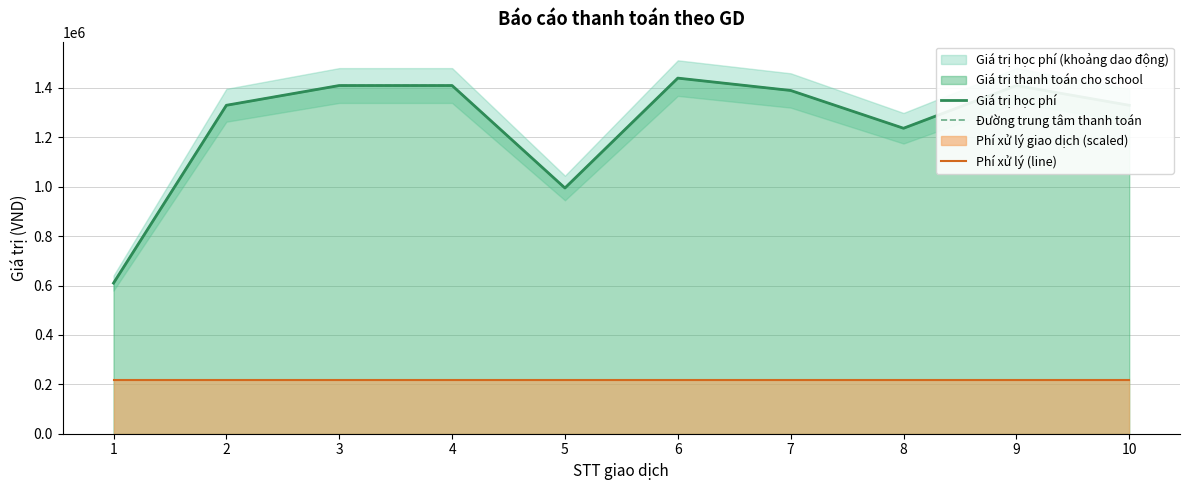

What is the approximate value of Phí xử lý (line) at 2?

216000